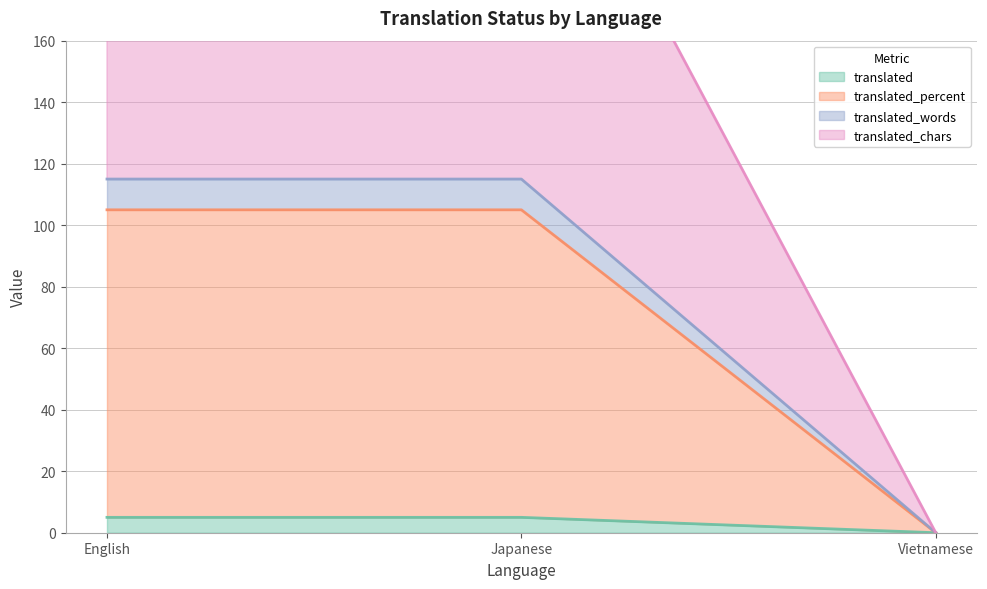

Which series has the largest total across all categories?

translated_chars